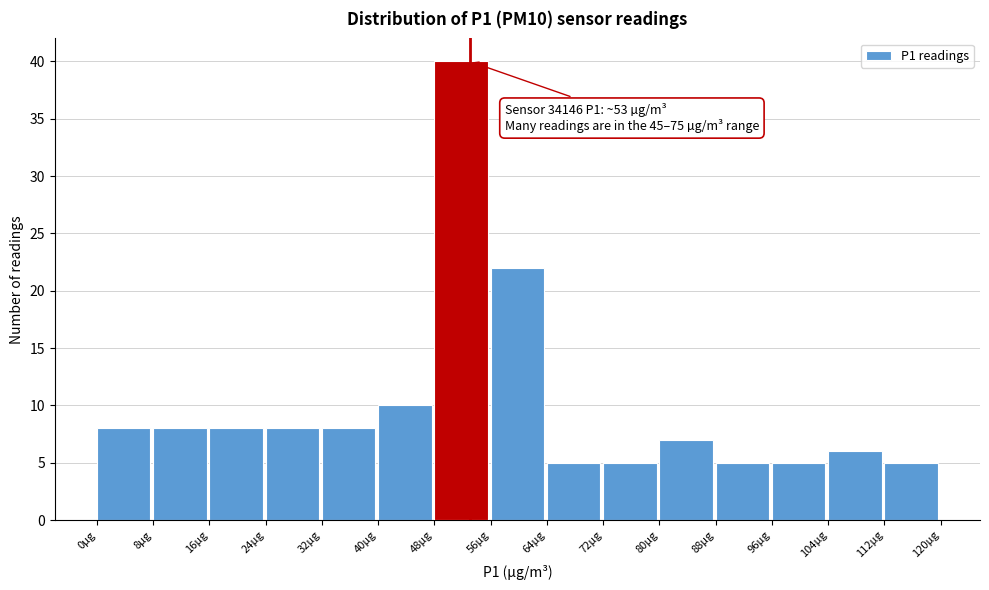

Which range on the x-axis has the tallest bar?

48 to 56